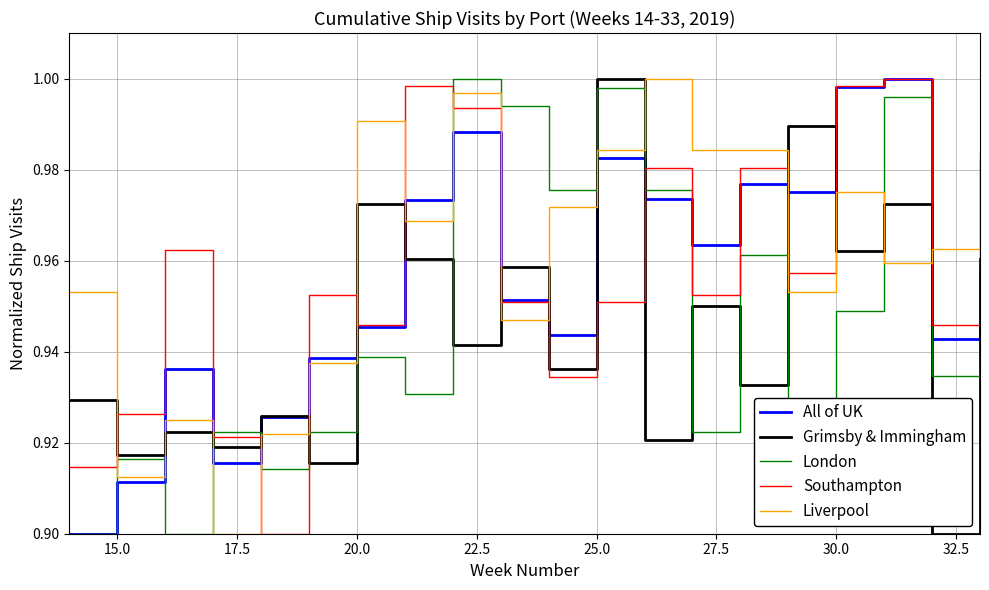

How many series are shown in this chart?

5